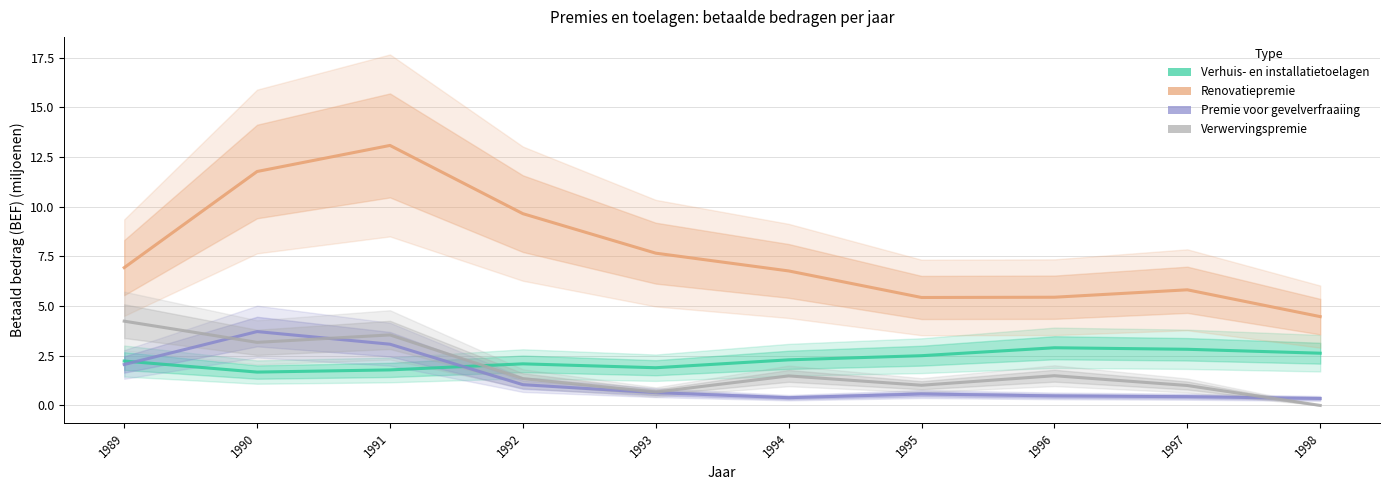

Reading left to right, list all the values displayed in this chart.

Verhuis- en installatietoelagen: 2.2	1.7	1.8	2.1	1.9	2.3	2.5	2.9	2.8	2.6
Renovatiepremie: 6.9	11.8	13.1	9.6	7.7	6.8	5.4	5.4	5.8	4.5
Premie voor gevelverfraaiing: 2.1	3.7	3.1	1.0	0.6	0.4	0.6	0.5	0.4	0.4
Verwervingspremie: 4.2	3.2	3.5	1.3	0.7	1.5	1.0	1.5	1.0	0.0